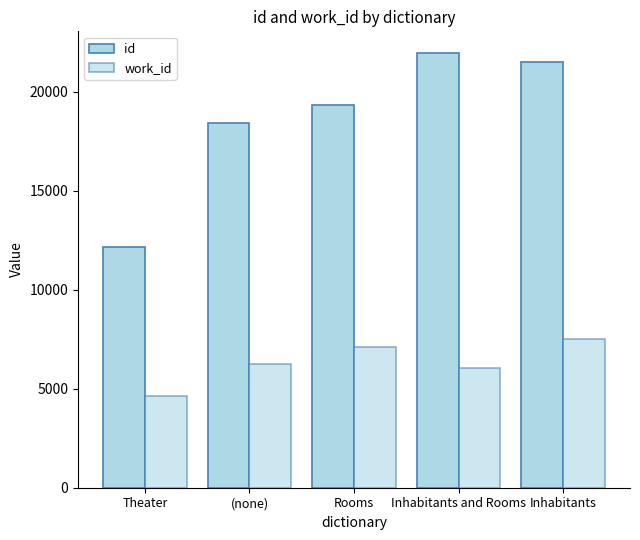

Rank the series at Theater from lowest to highest value.

work_id, id